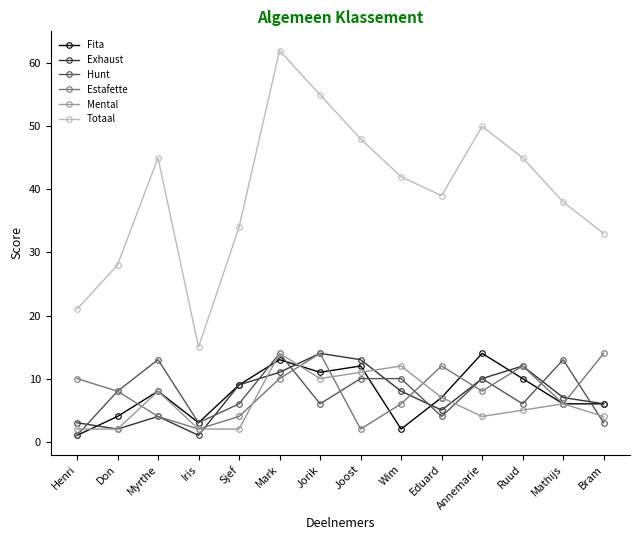

How many data points does each series have?

14